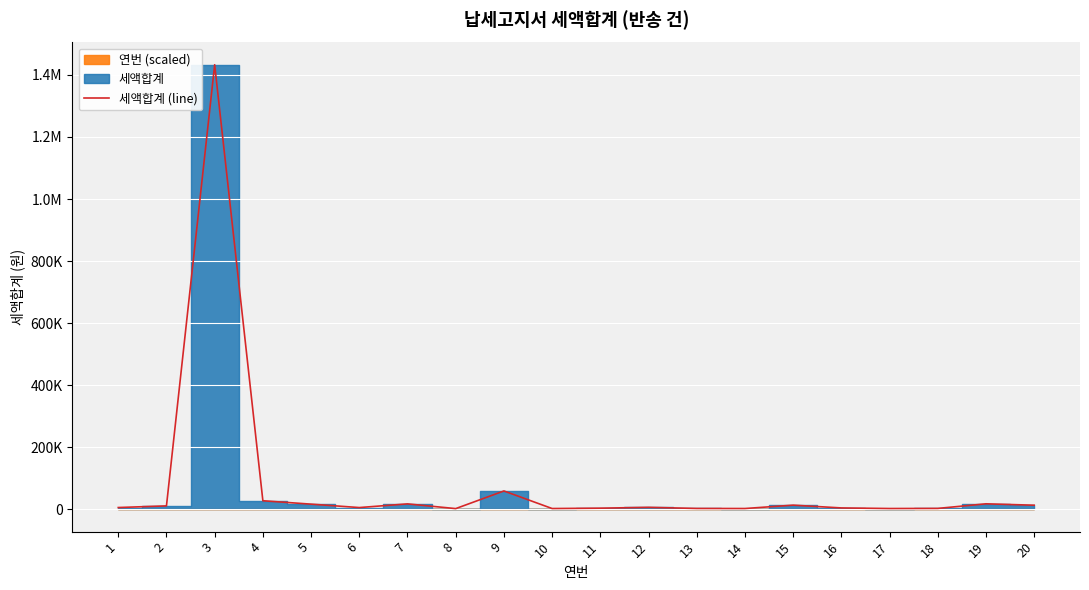

Where is the first local minimum?

6